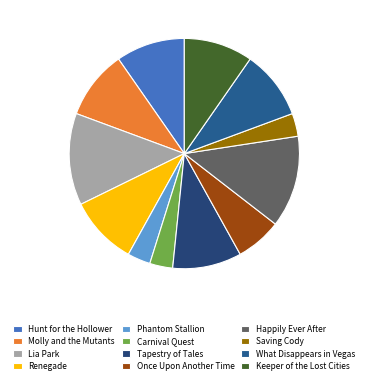

Is there any slice that represents more than half of the pie?

No